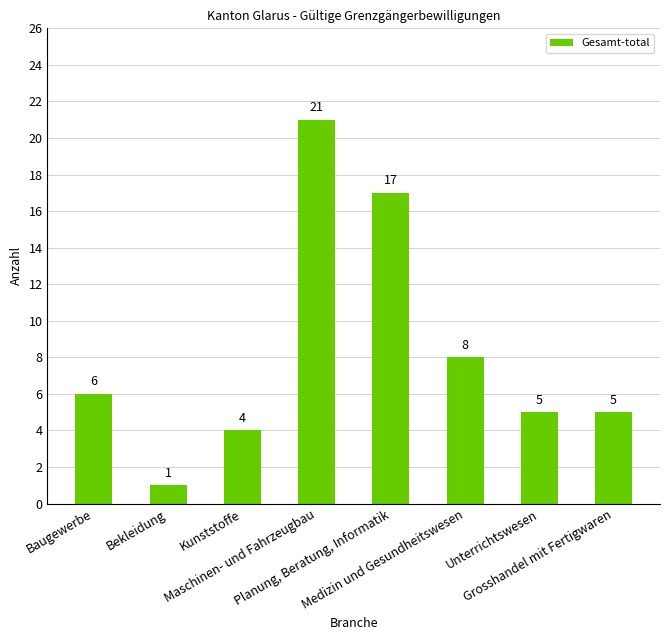

How many data points does each series have?

8